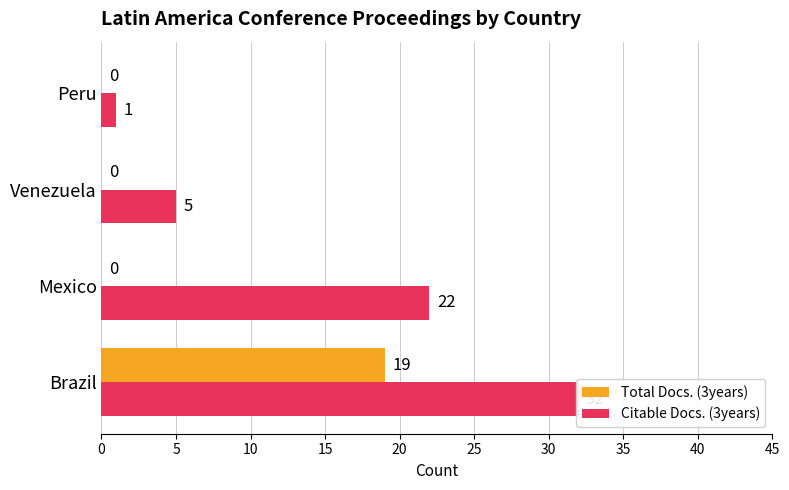

Which series changed the most between Brazil and Peru?

Citable Docs. (3years)